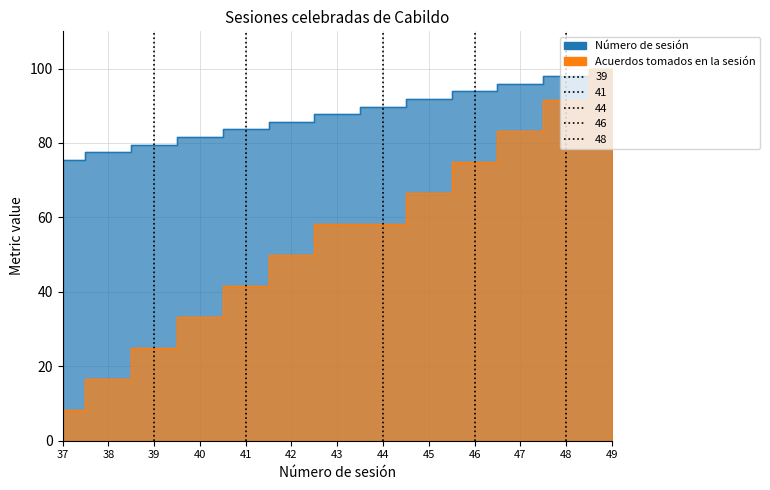

Does the chart have visible grid lines?

Yes